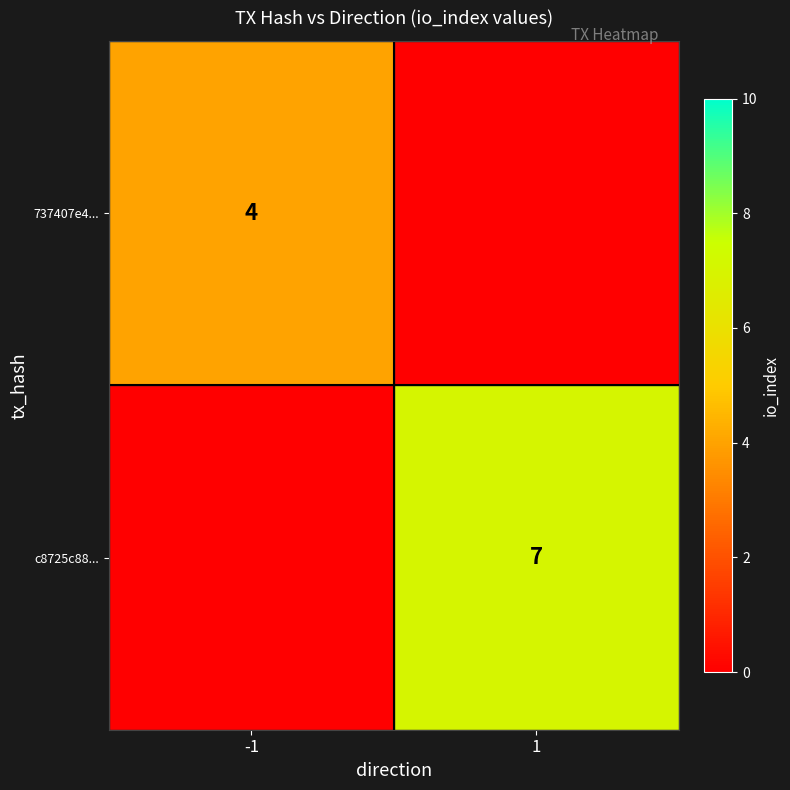

True or false: c8725c88... has a value of 7 at 1.

True